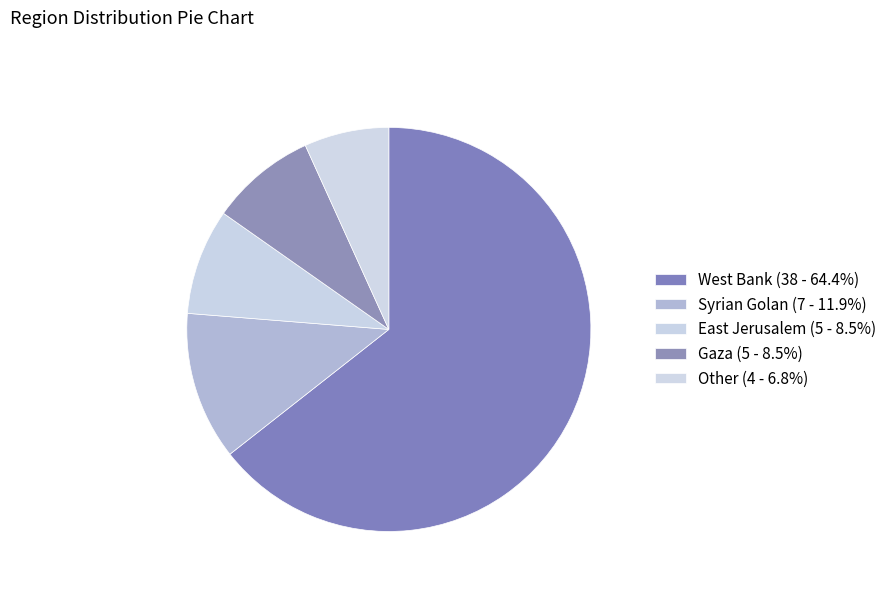

True or false: East Jerusalem accounts for 18% of the total.

False